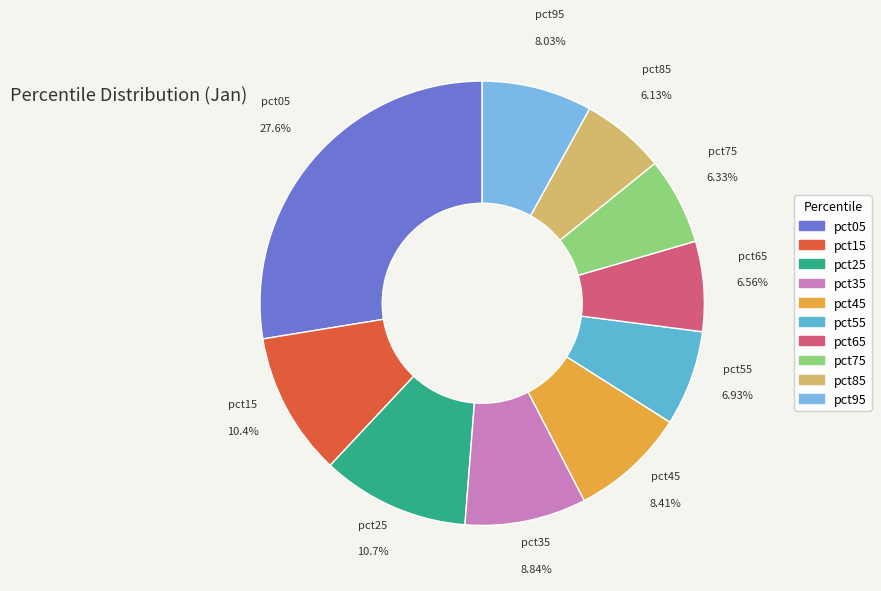

The pct95 slice represents 18% of the pie. True or false?

False